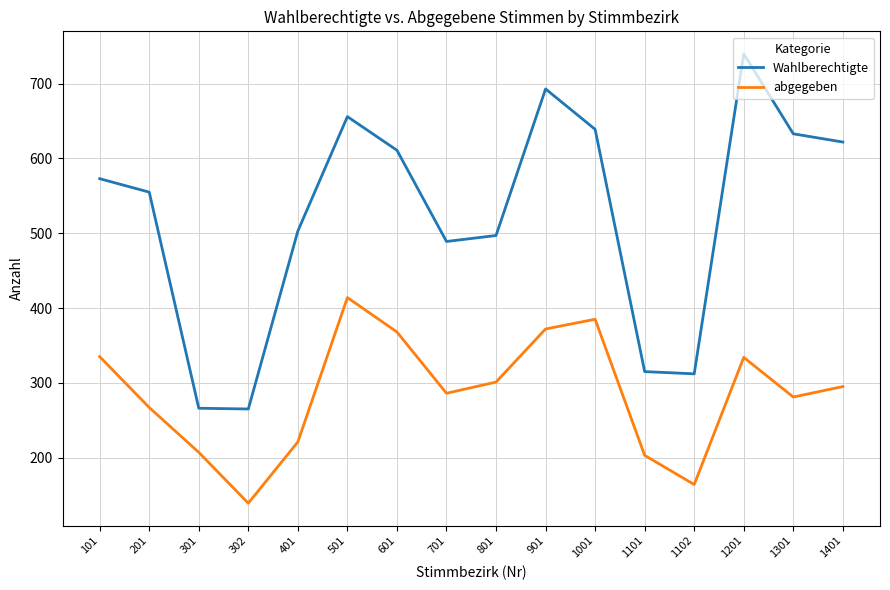

Which category has the highest value across all series?

1201